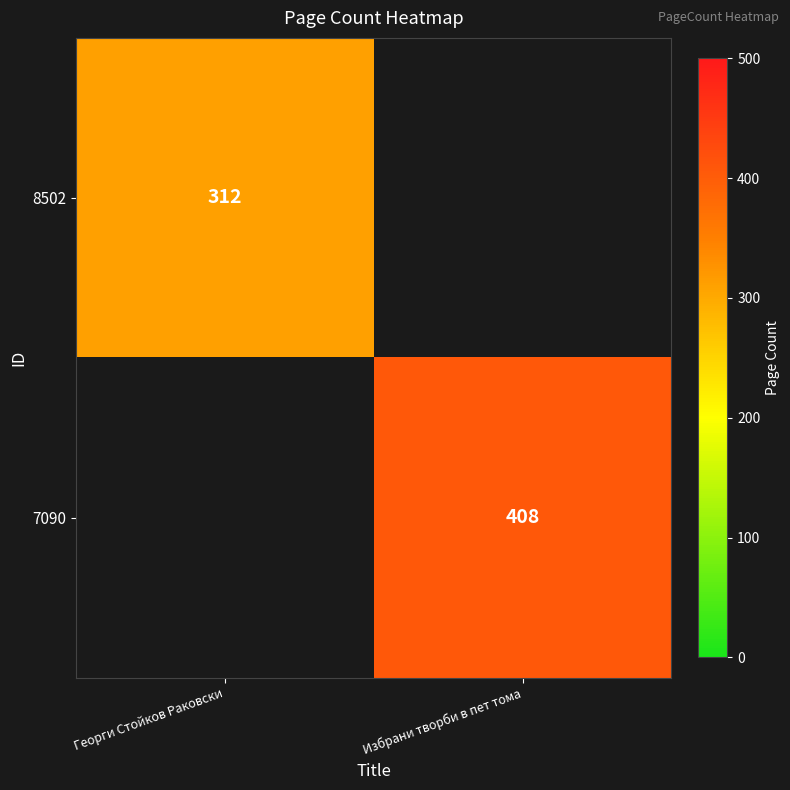

The 7090 series shows 408 at Избрани творби в пет тома. True or false?

True